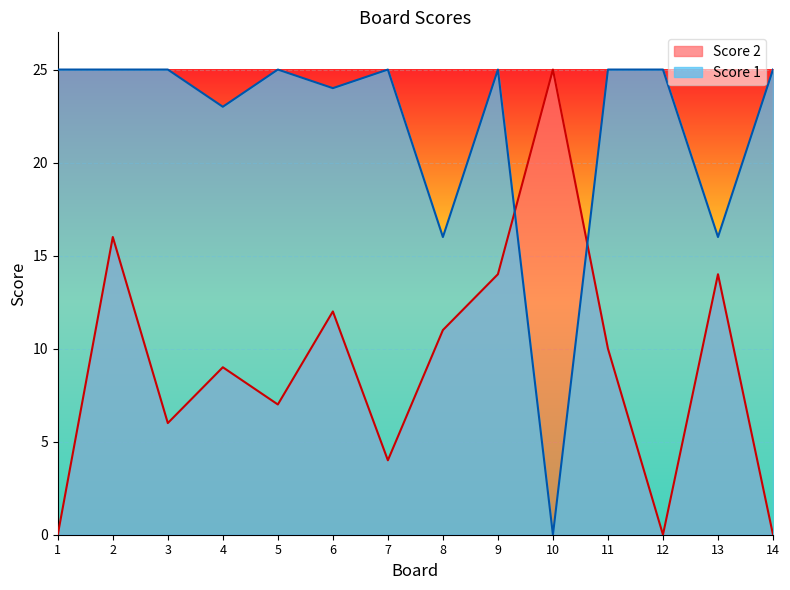

Where do Score 1 and Score 2 first cross each other?

9 and 10